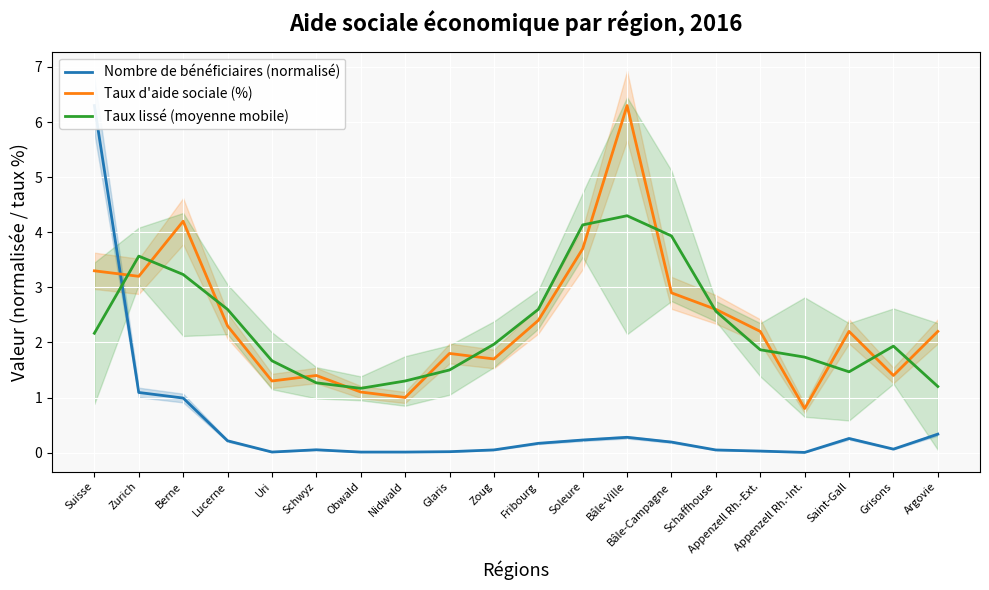

Count the number of categories in the chart.

20